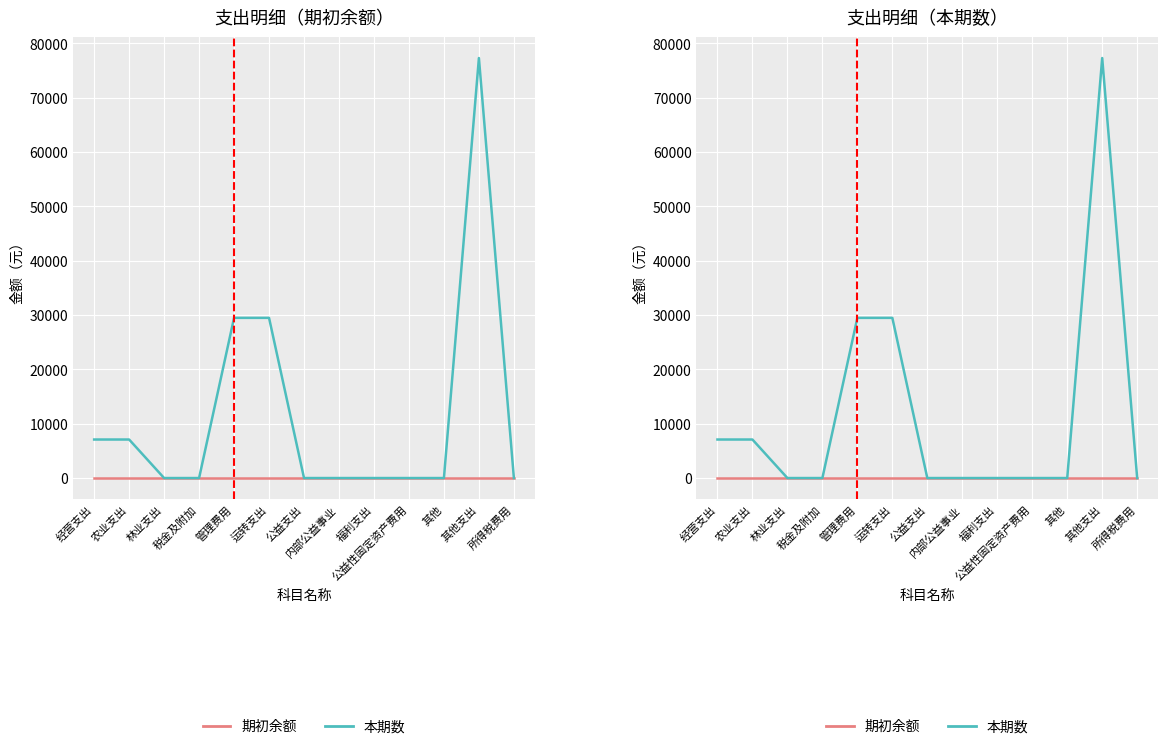

True or false: 本期数 has a value of 0.0 at 税金及附加.

True